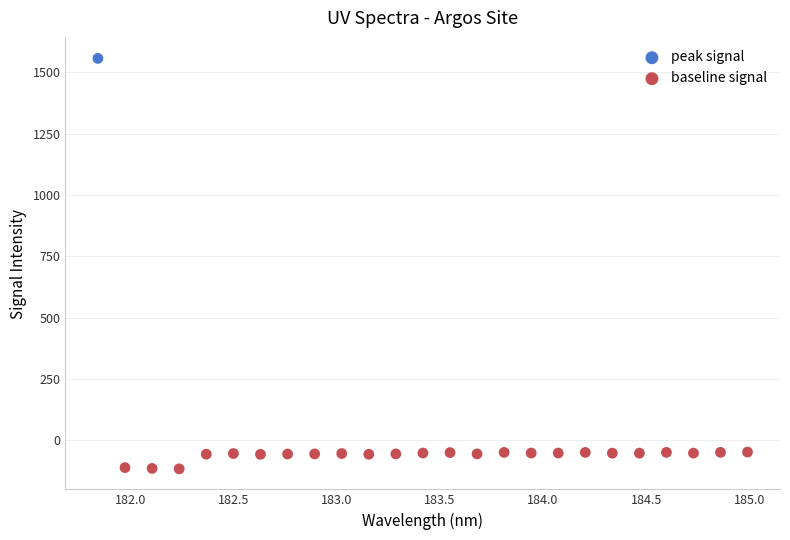

What are all the series names shown in the legend?

peak signal, baseline signal